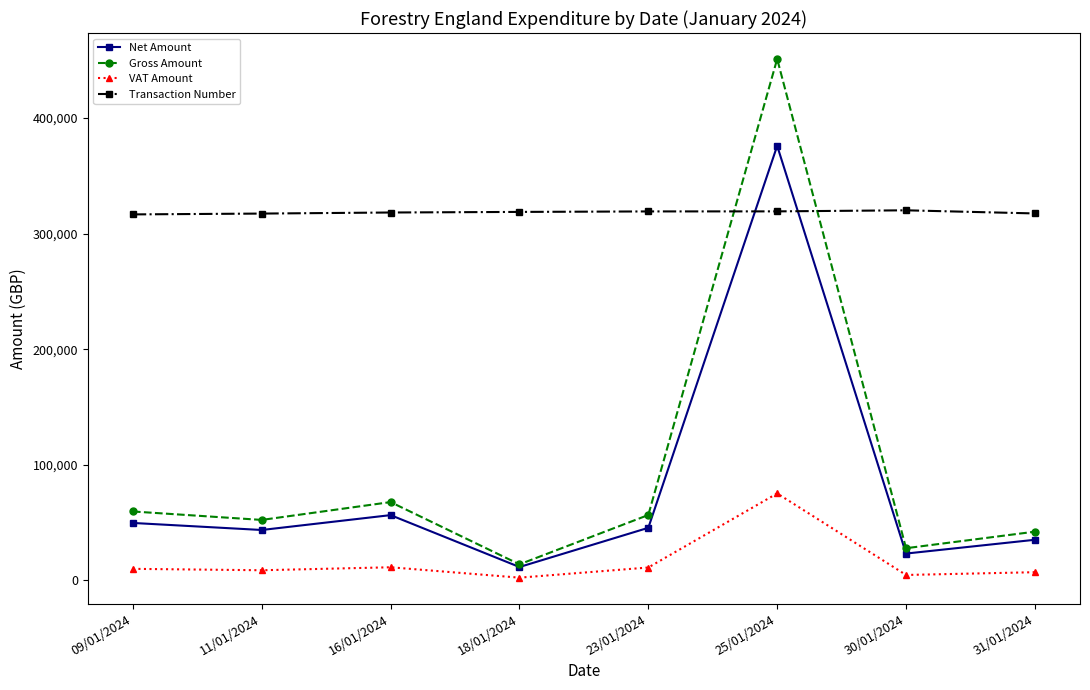

Is this an area chart (filled region under the line)?

No